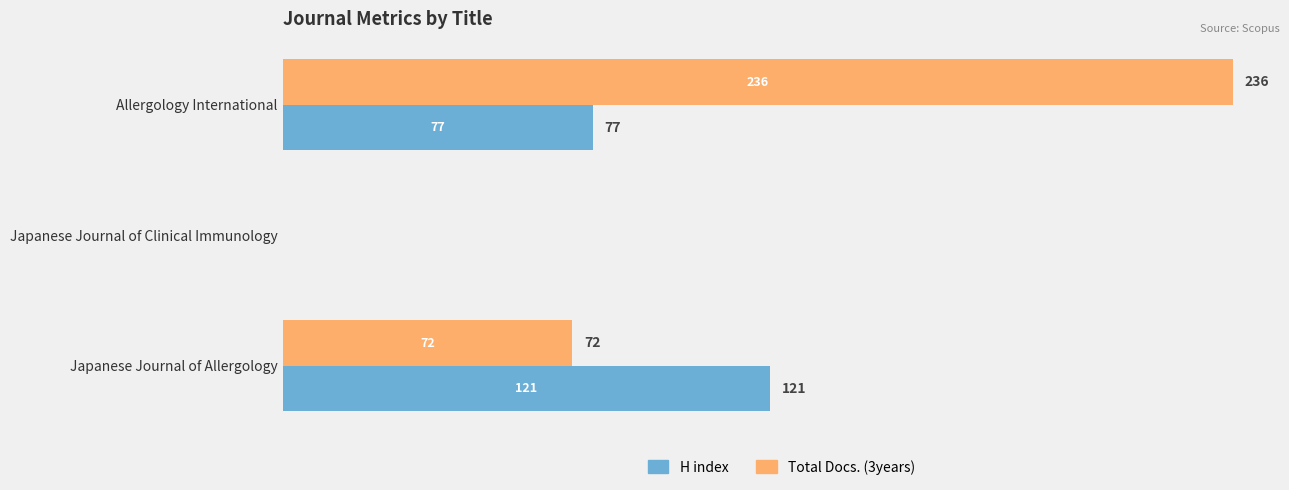

The H index series shows 0 at Japanese Journal of Clinical Immunology. True or false?

True